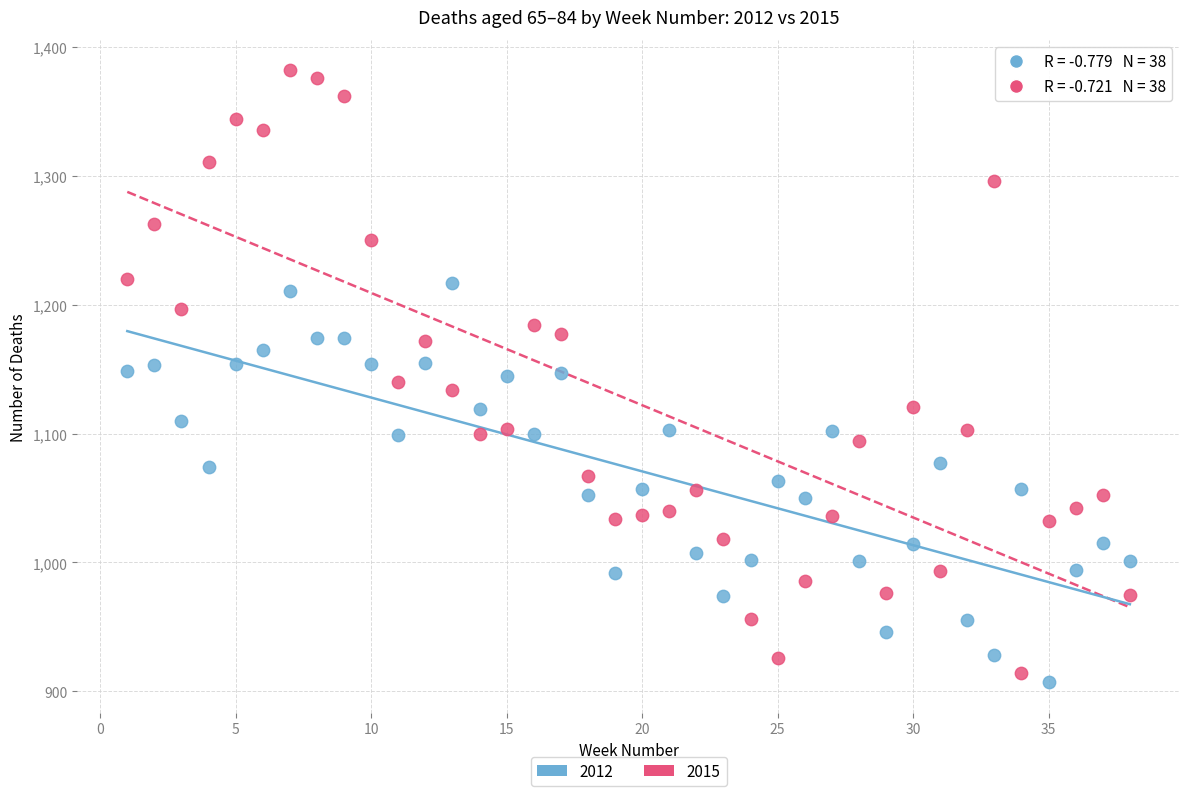

What is the X range (max minus min) for the scatter plot?

37